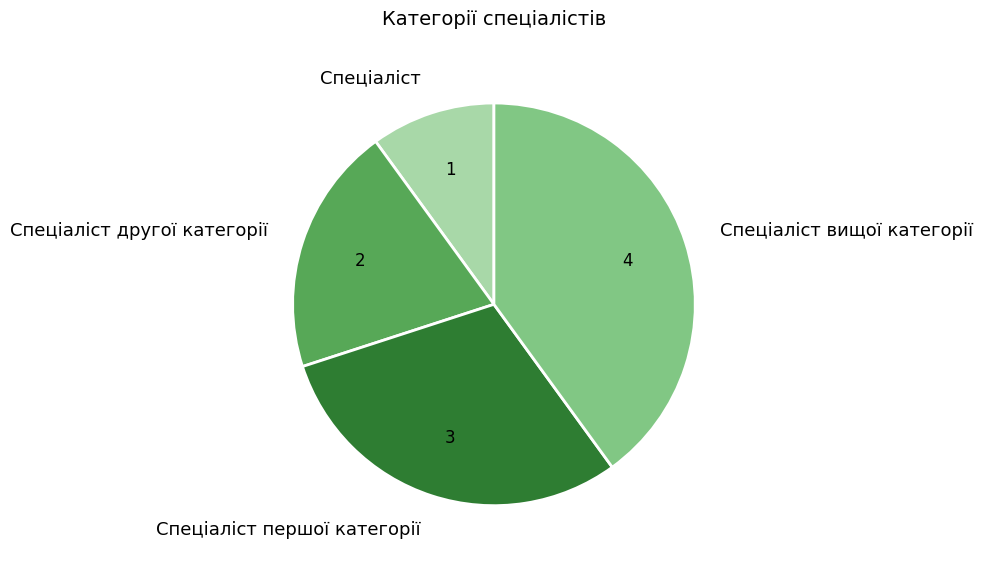

Combined, do Спеціаліст першої категорії and Спеціаліст account for over 50%?

No